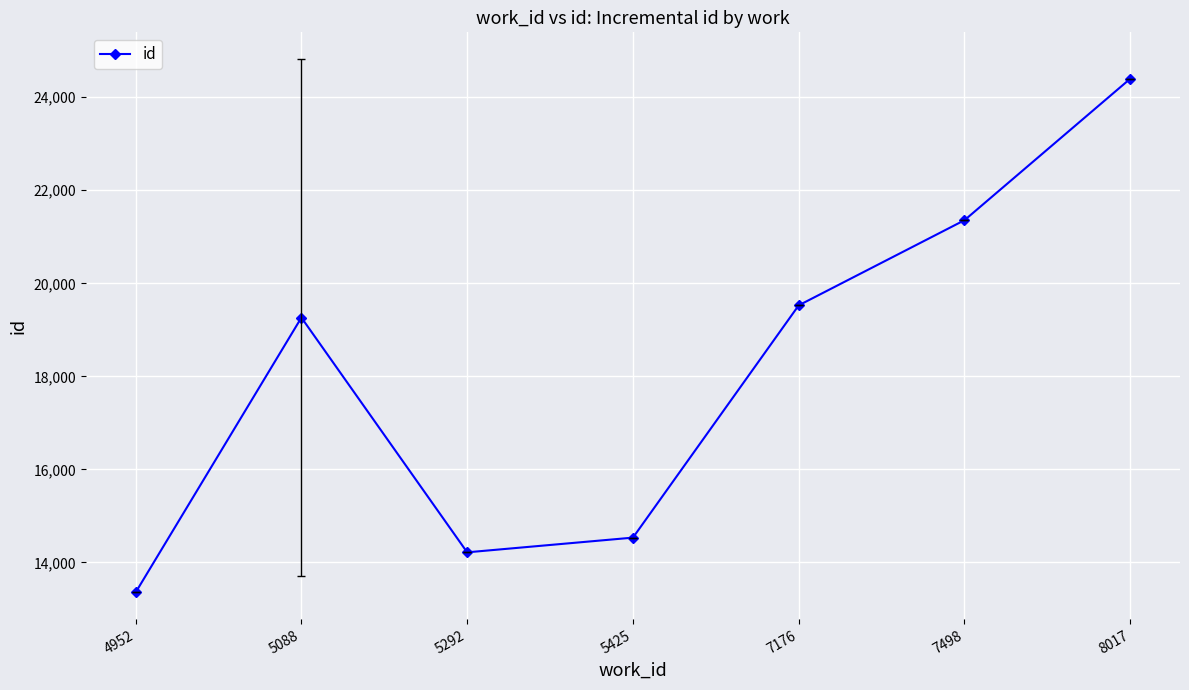

At which category does the chart reach its minimum across all series?

4952